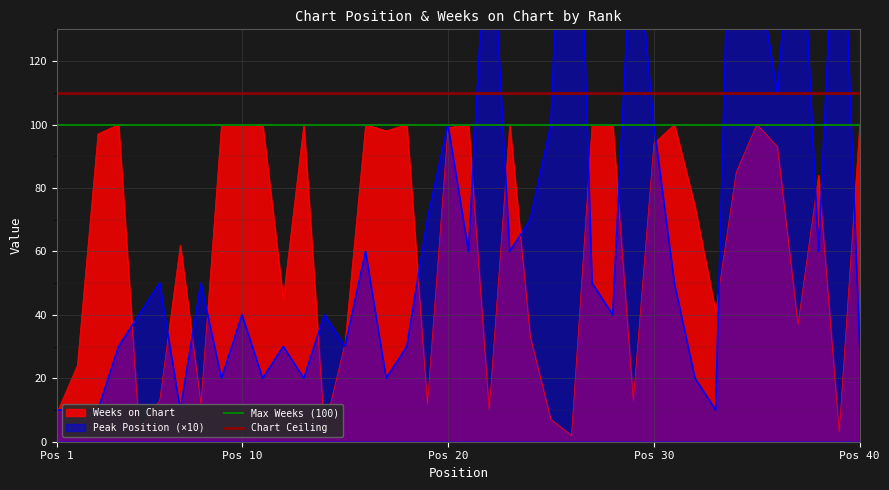

What is the average value of the Max Weeks (100) series?

100